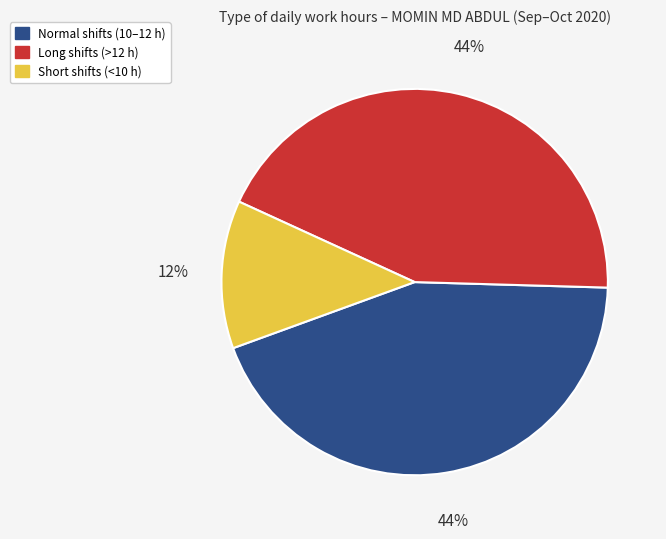

Is there any slice that represents more than half of the pie?

No